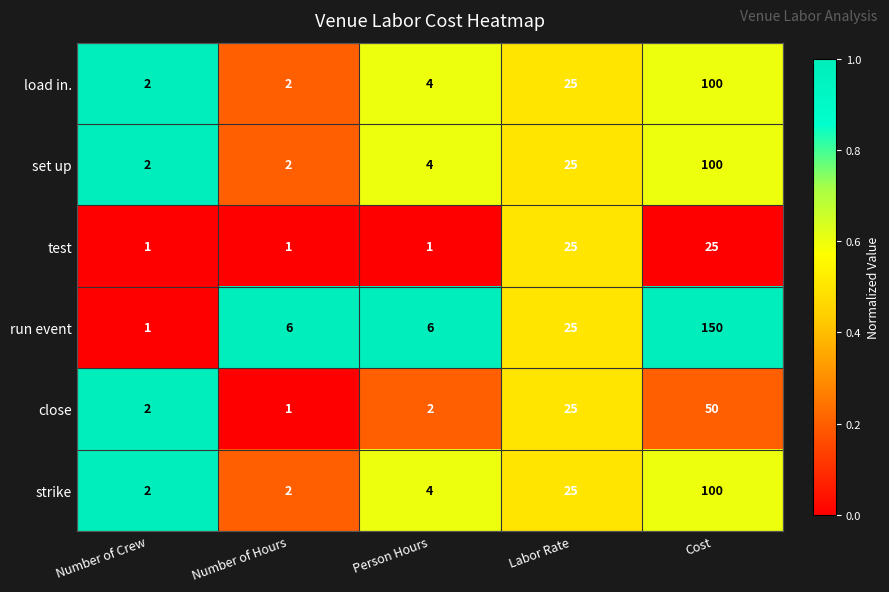

Is the value of set up at Cost greater than the value of run event at Labor Rate?

Yes